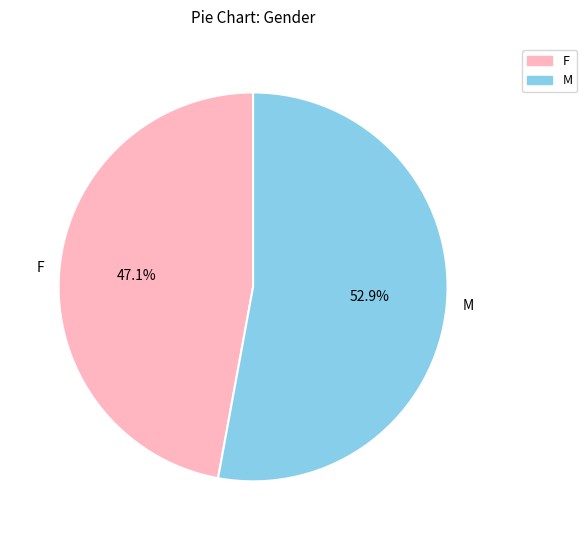

Rank the categories by value from lowest to highest.

F, M